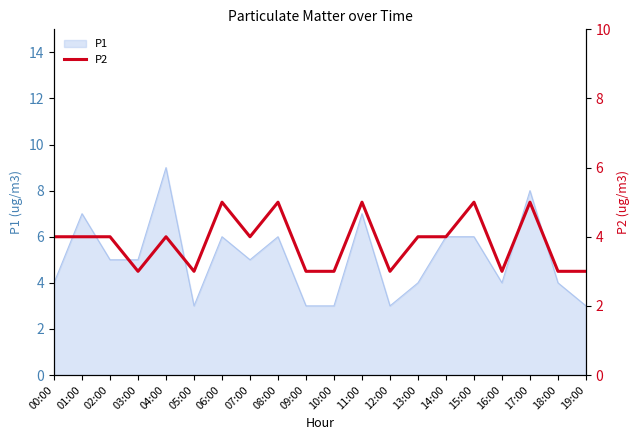

What is the label of the 16th point from the right?

04:00